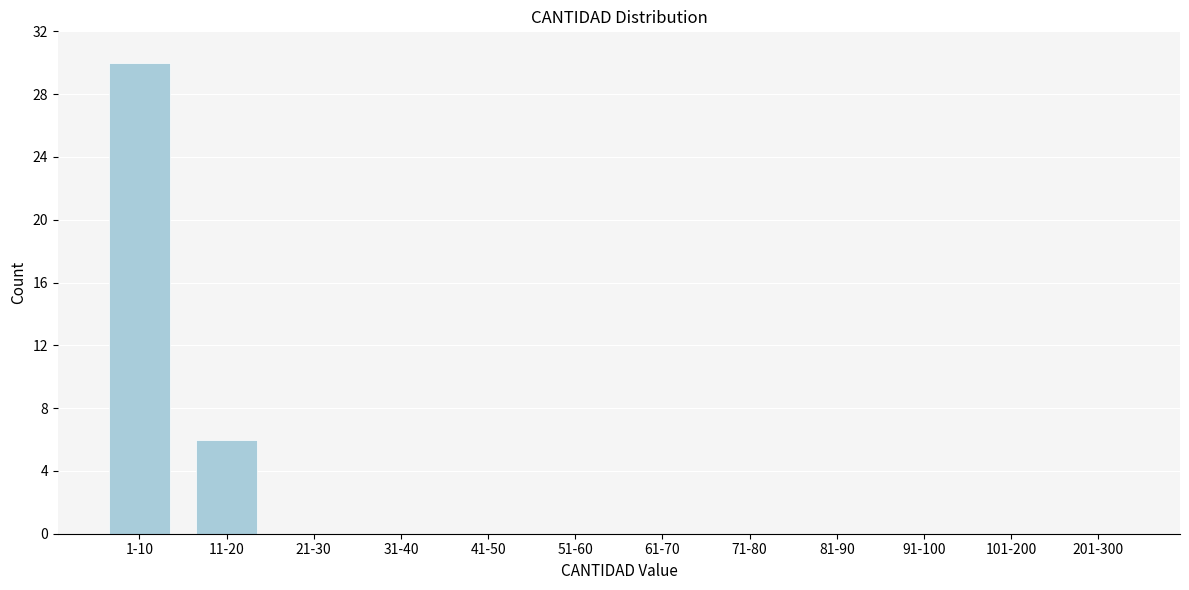

Reading left to right, what are all the values shown in this chart?

1-10=30	11-20=6	21-30=0	31-40=0	41-50=0	51-60=0	61-70=0	71-80=0	81-90=0	91-100=0	101-200=0	201-300=0